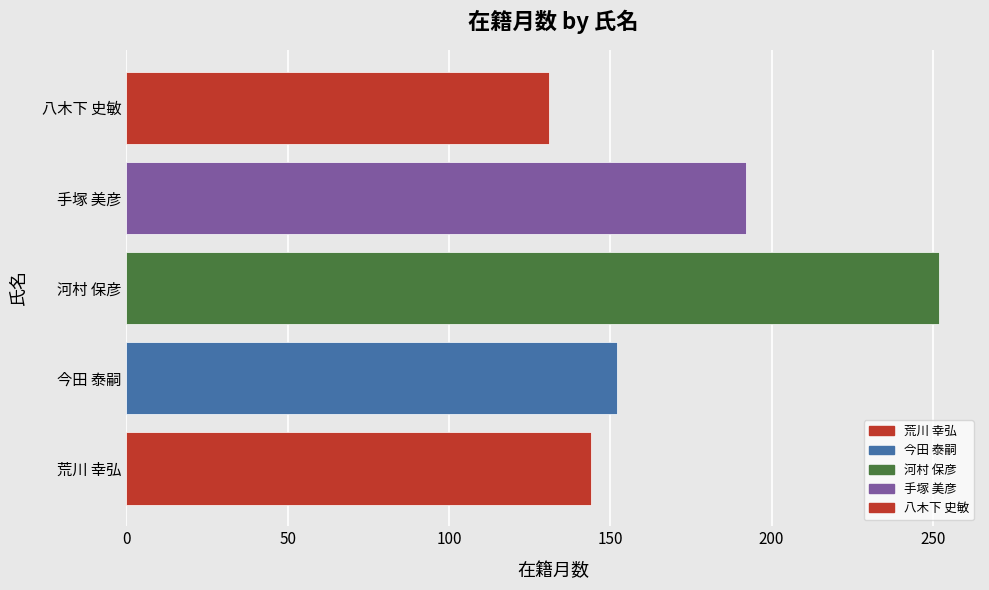

Approximately how many times larger is the value at 荒川 幸弘 compared to 河村 保彦?

0.6